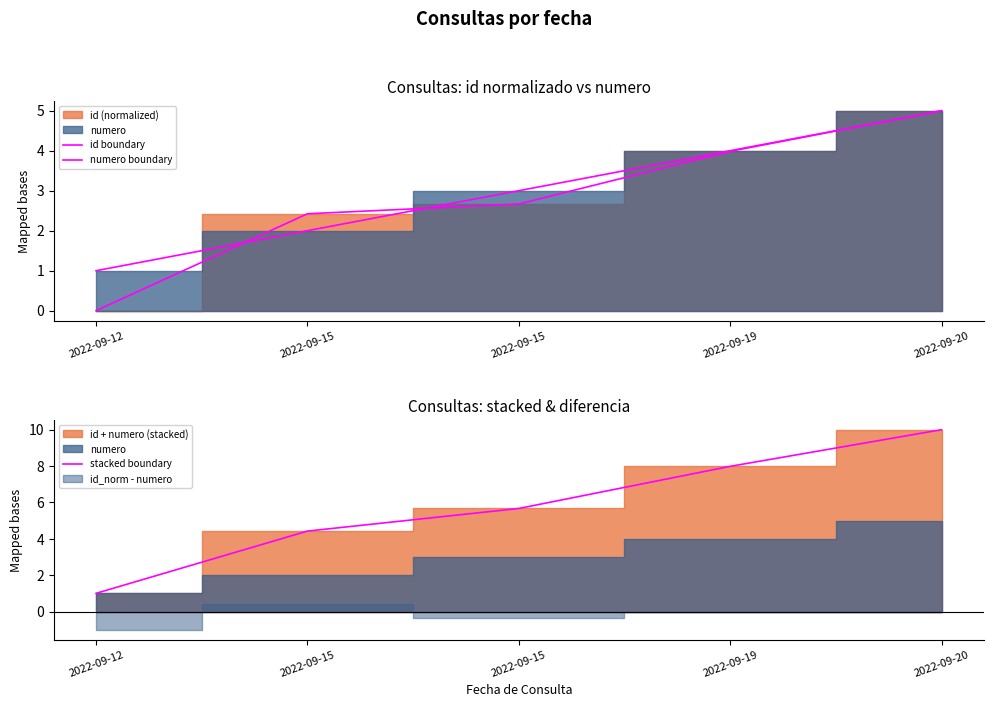

How many data points in id boundary are less than 2?

1